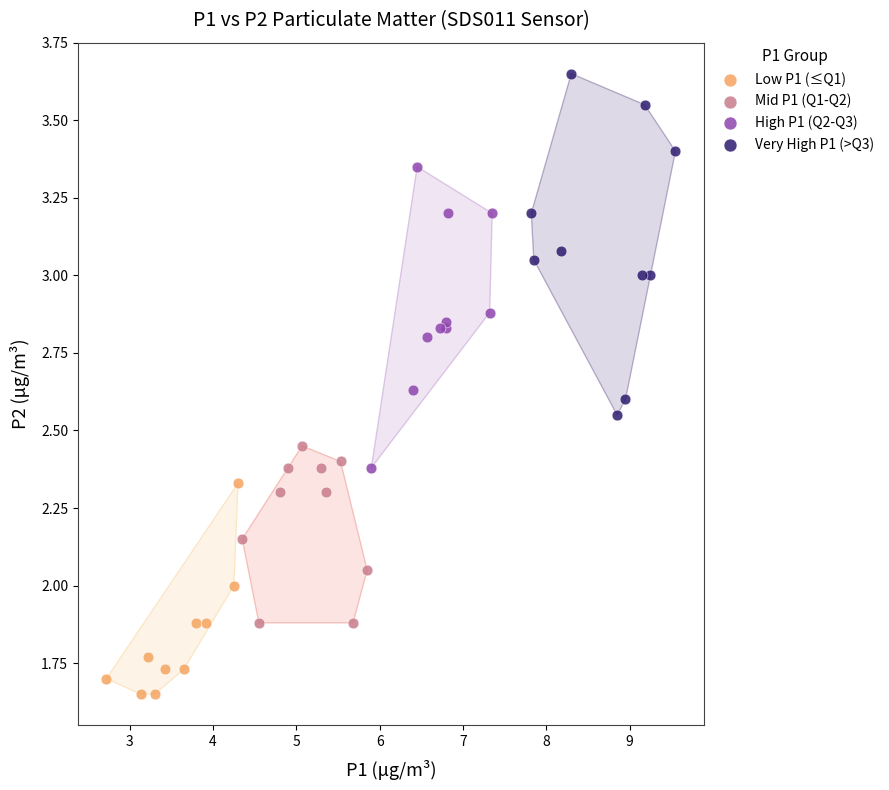

Which series contains the highest Y value?

Very High P1 (>Q3)